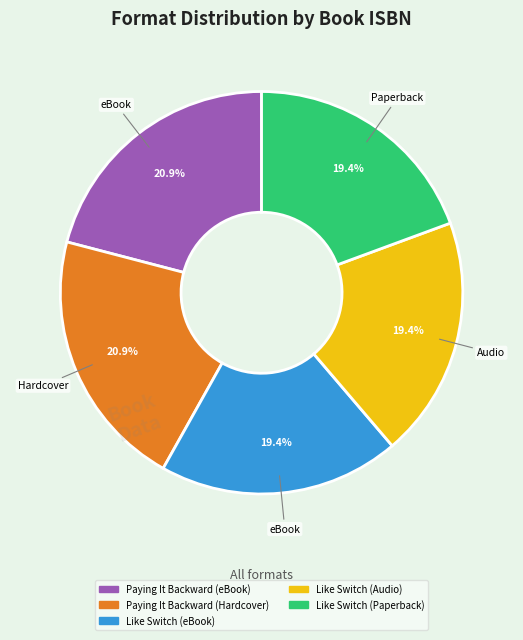

Is there any slice that represents more than half of the pie?

No